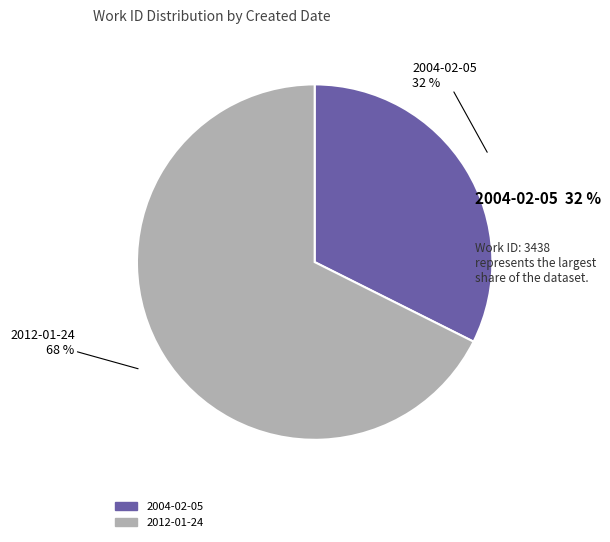

To the nearest percent, what percentage of the pie is 2012-01-24?

68%